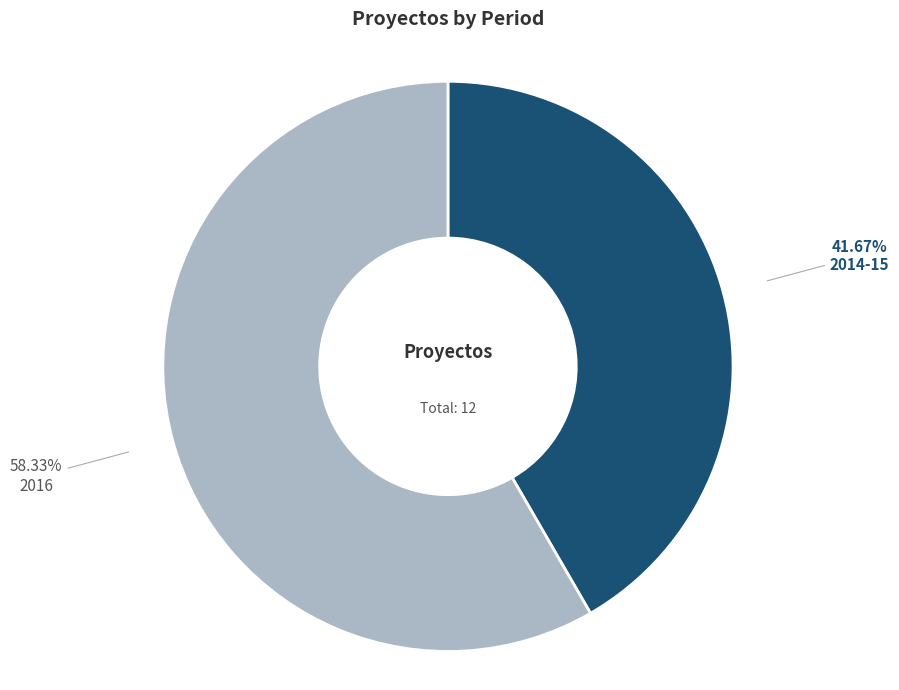

What percentage is the 2014-15 slice, to the nearest percent?

42%